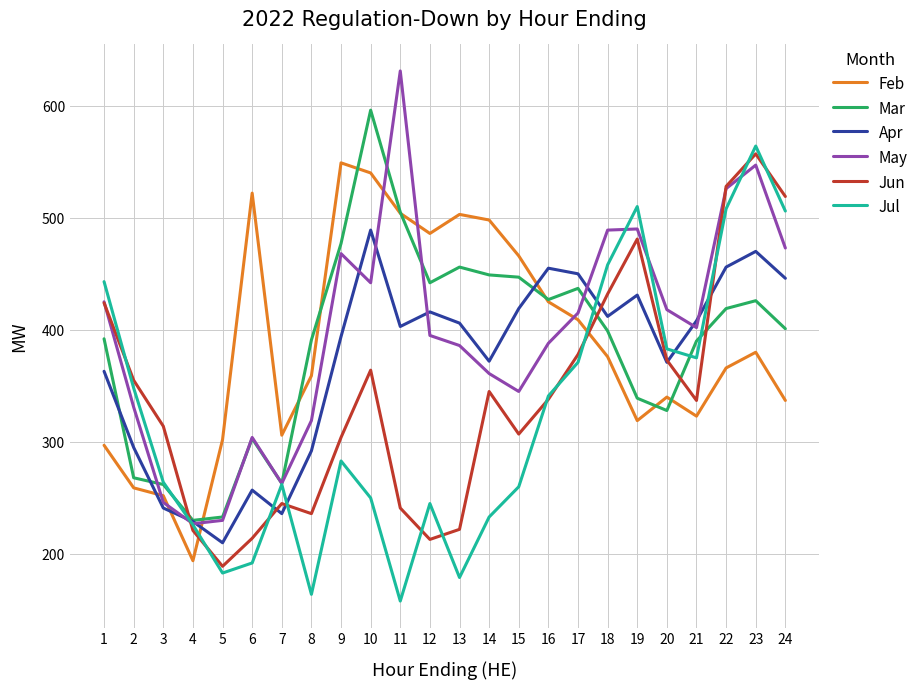

At which label does May reach its peak?

11